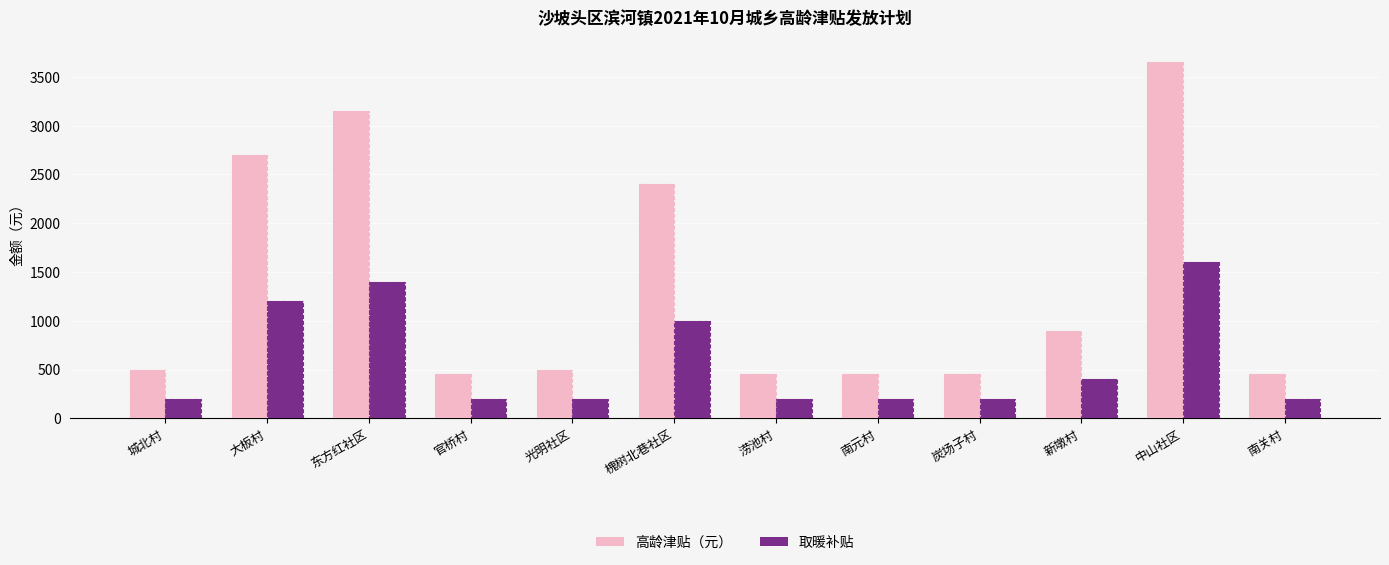

Which series has the largest range (max minus min)?

高龄津贴（元）